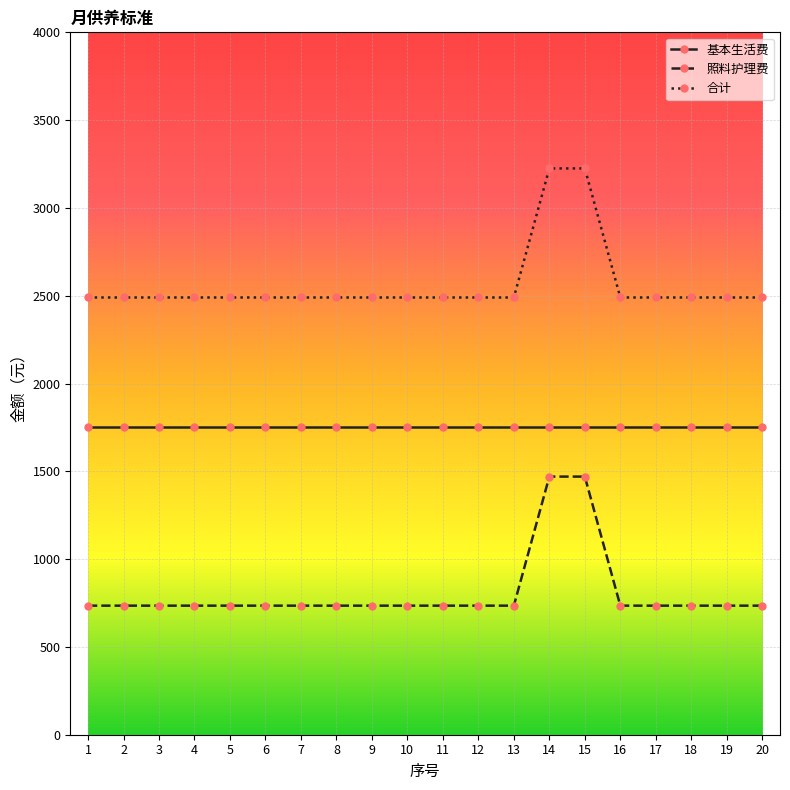

True or false: 基本生活费 and 合计 cross at least once.

False